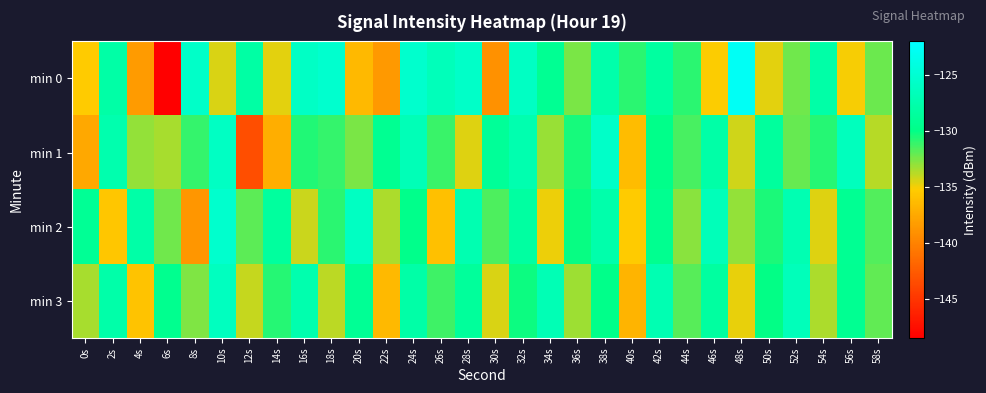

How many series are shown in this chart?

4